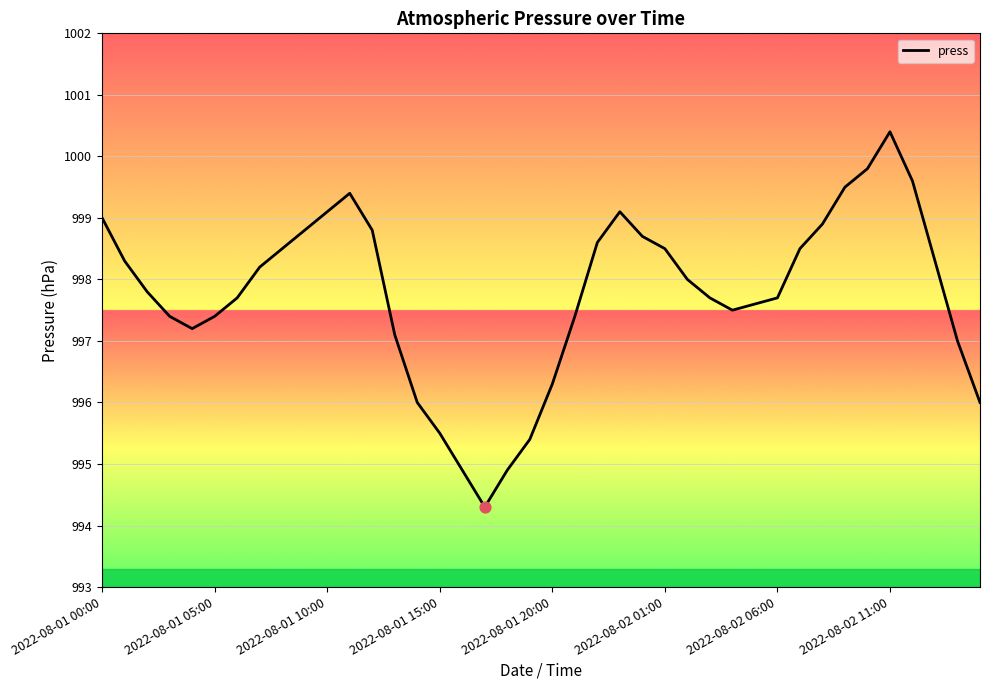

What is the maximum value shown in the chart?

1000.4